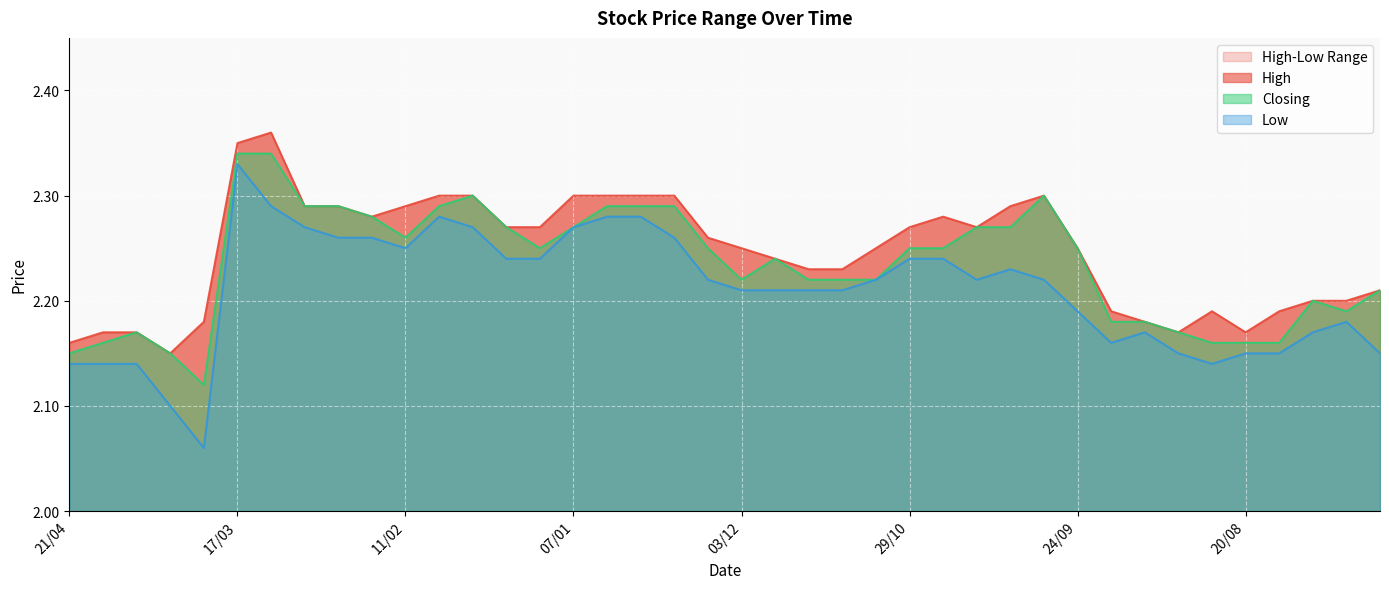

What is the minimum value shown in the chart?

2.1